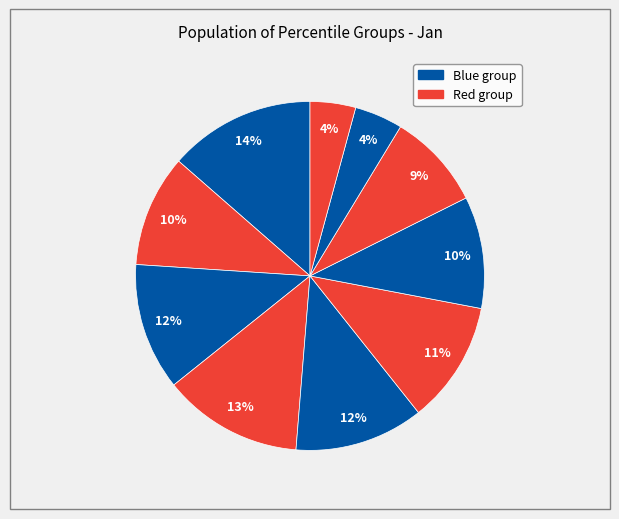

How many slices are in this pie chart?

10